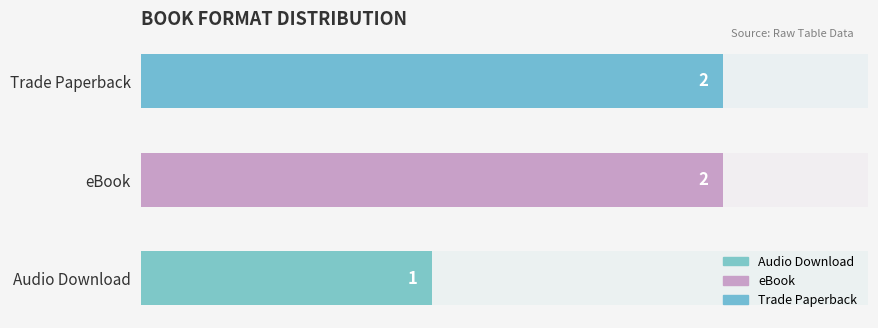

What position from the left is Audio Download?

1